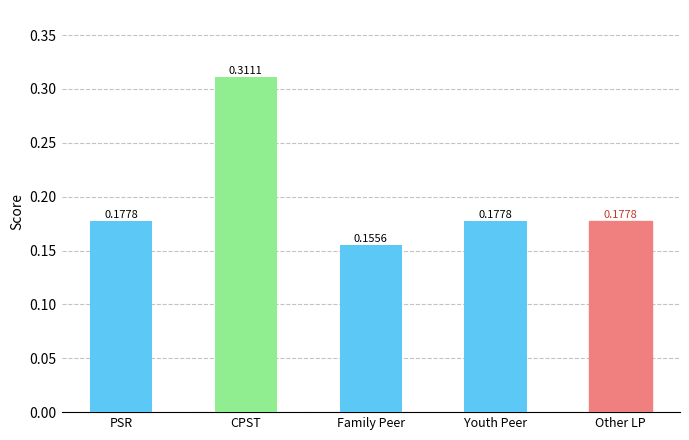

What is the label of the 1st bar from the right?

Other LP